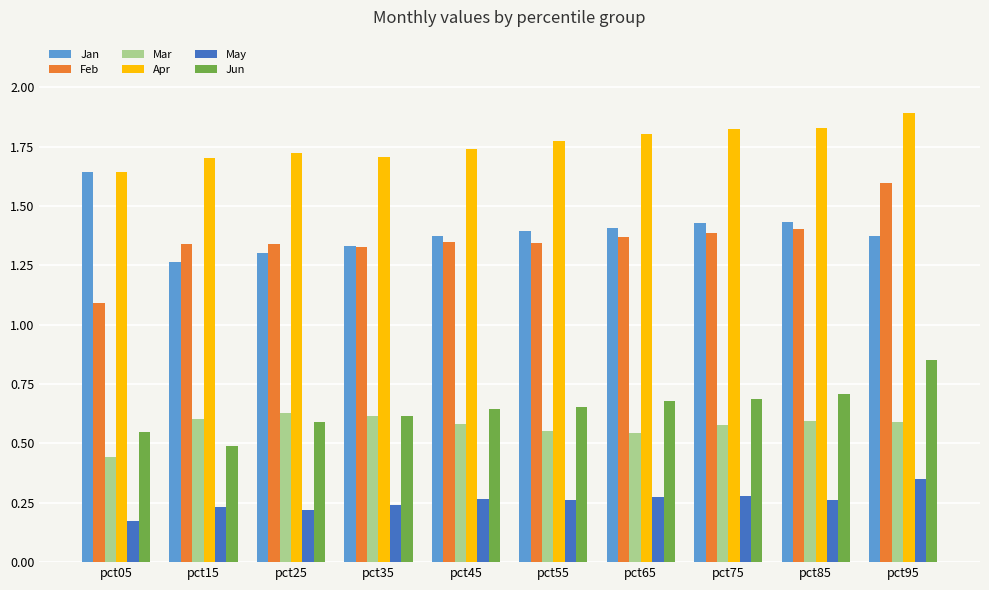

How many Apr values are between 1 and 2?

10